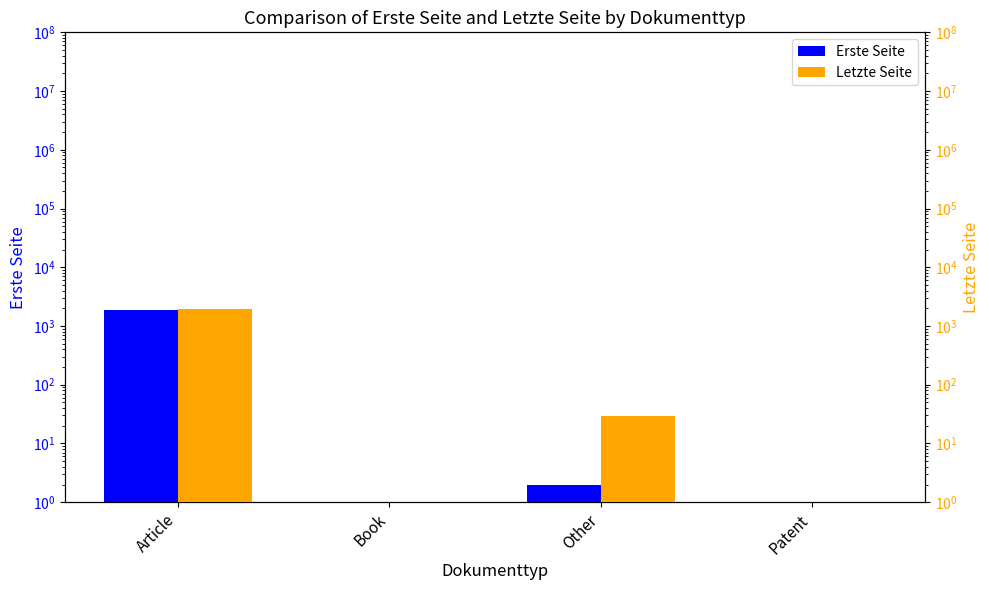

True or false: Erste Seite has a value of 1 at Book.

True